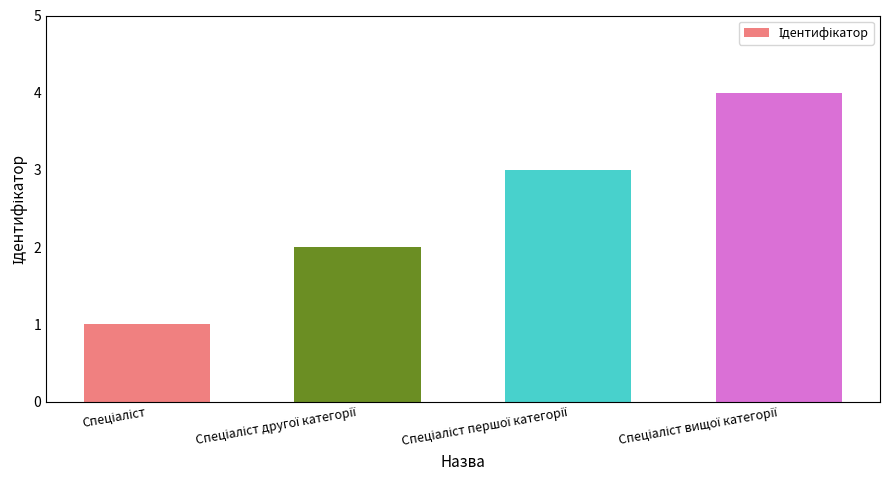

How many series are shown in this chart?

1